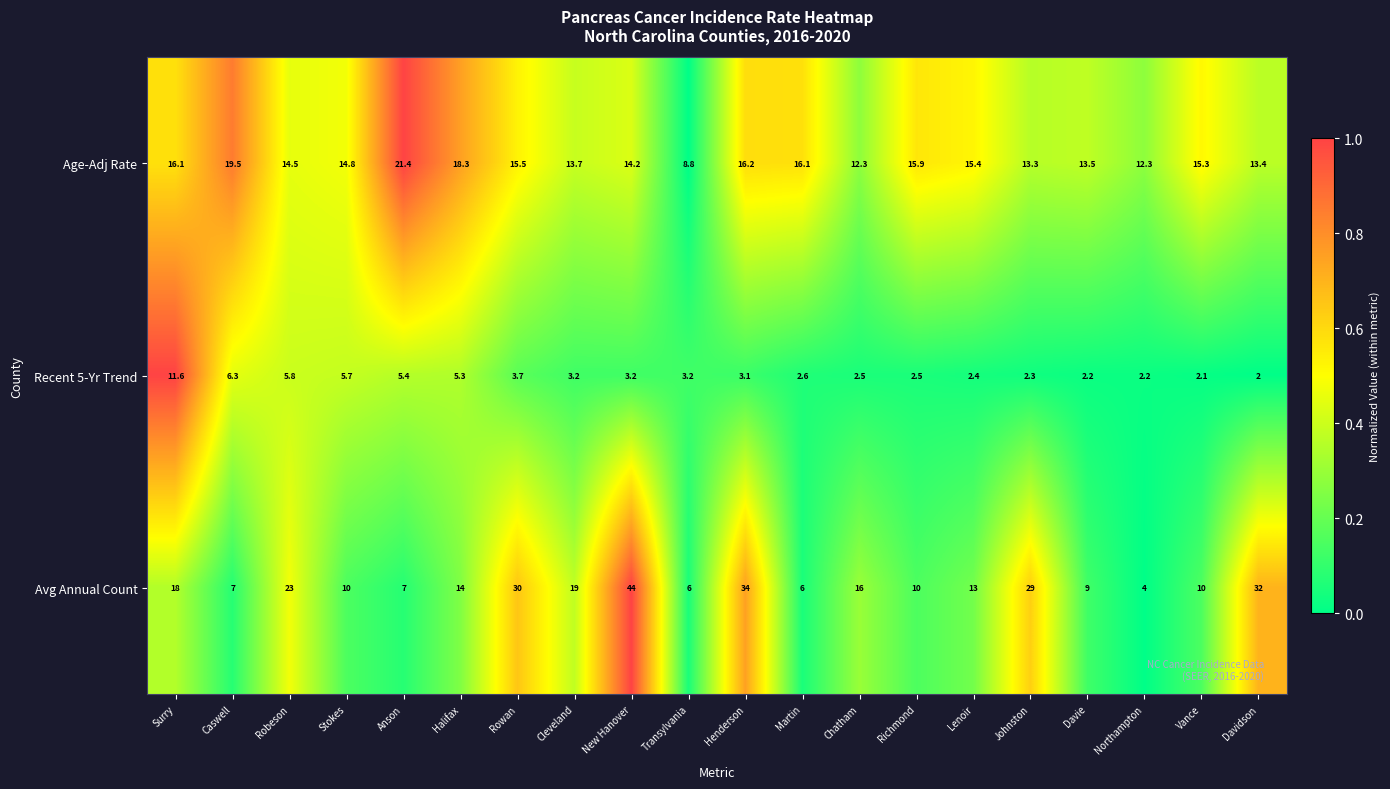

What is the sum of the Age-Adj Rate values at Davidson and Martin?

29.5